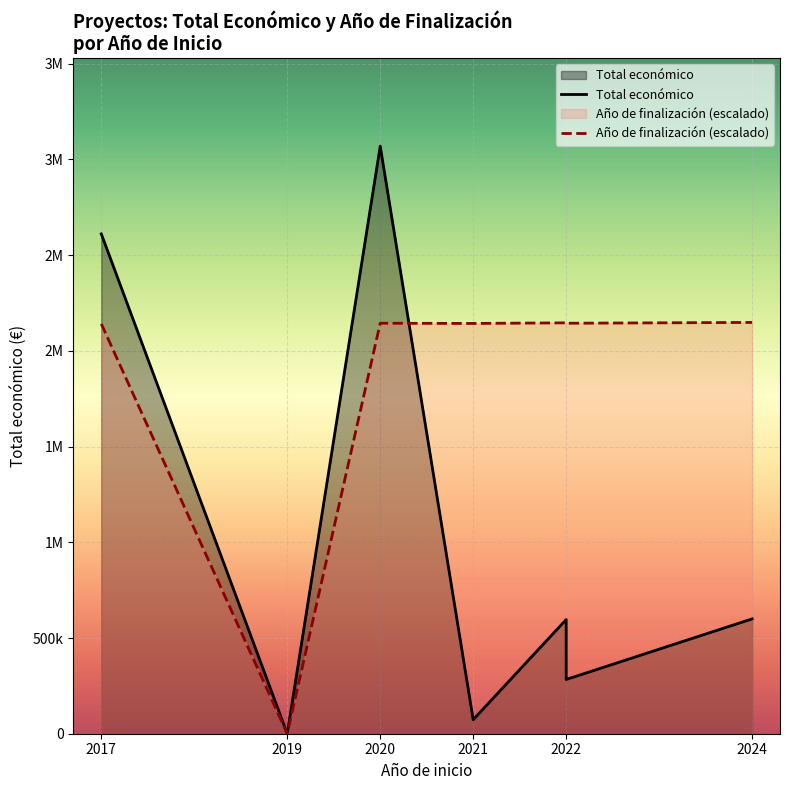

What are all the series names shown in the legend?

Total económico, Año de finalización (escalado)